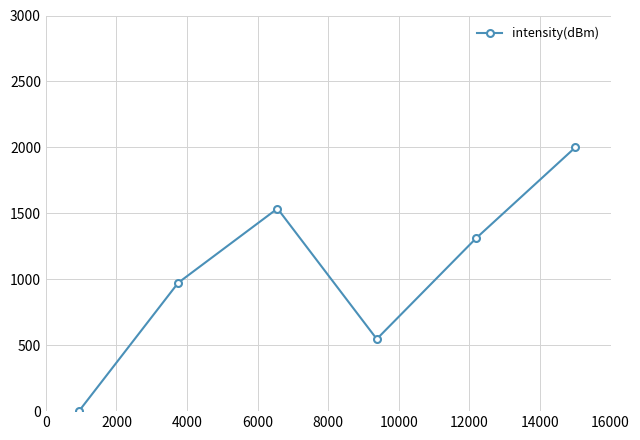

What is the difference between the second highest and minimum values?

1536.3